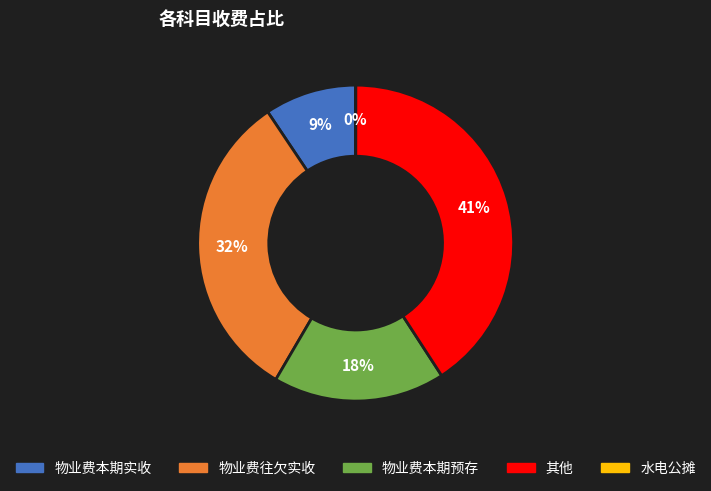

True or false: 物业费本期预存 accounts for 18% of the total.

True